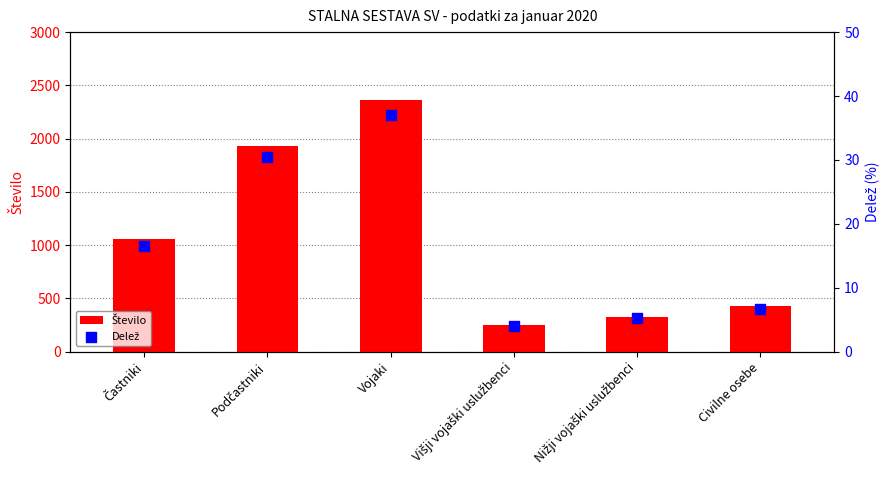

Which series has the largest total across all categories?

Število